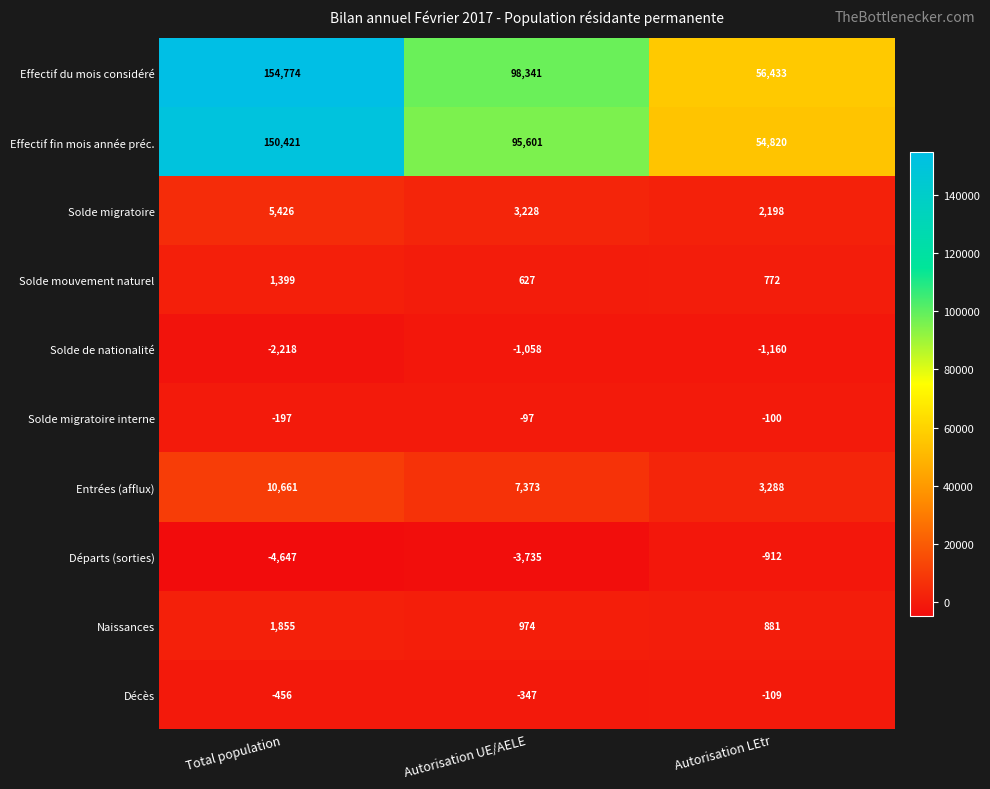

What is the maximum value shown in the chart?

154774